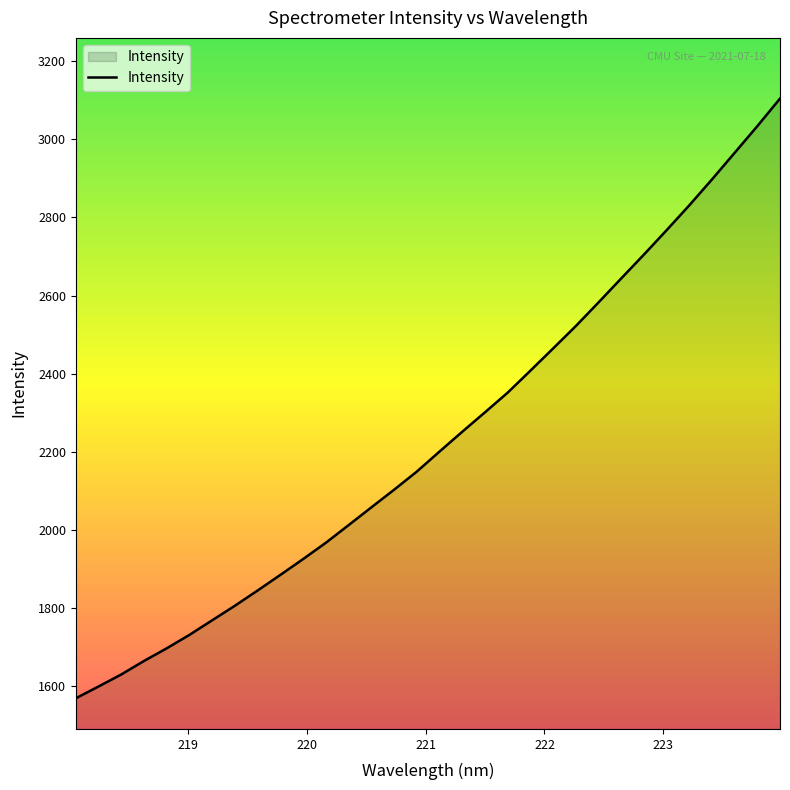

What is the maximum value shown in the chart?

3104.2